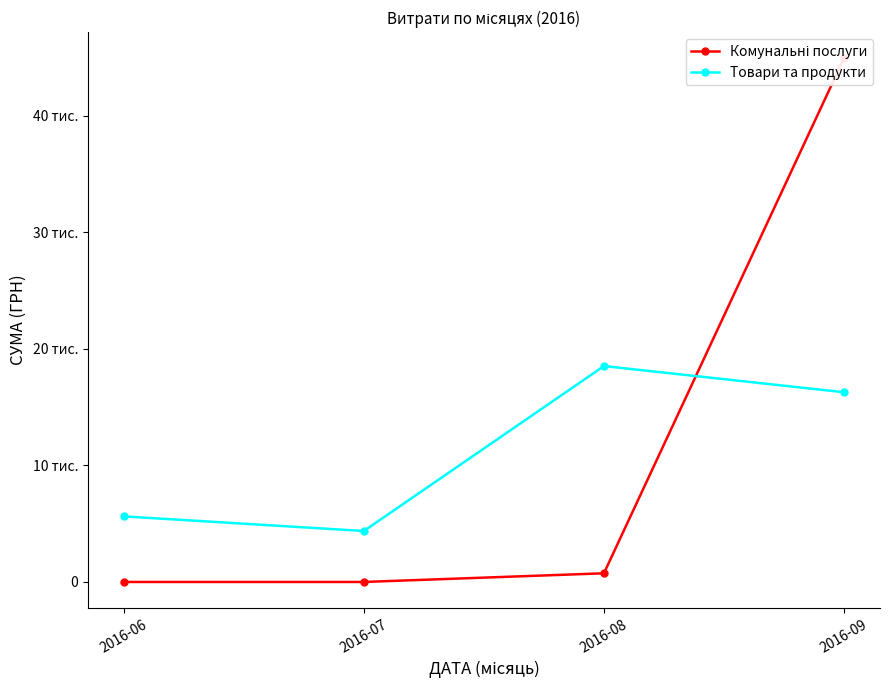

Reading left to right, list all the values displayed in this chart.

Комунальні послуги: 0.0	0.0	744.0	44930.3
Товари та продукти: 5627.0	4372.0	18524.7	16278.0